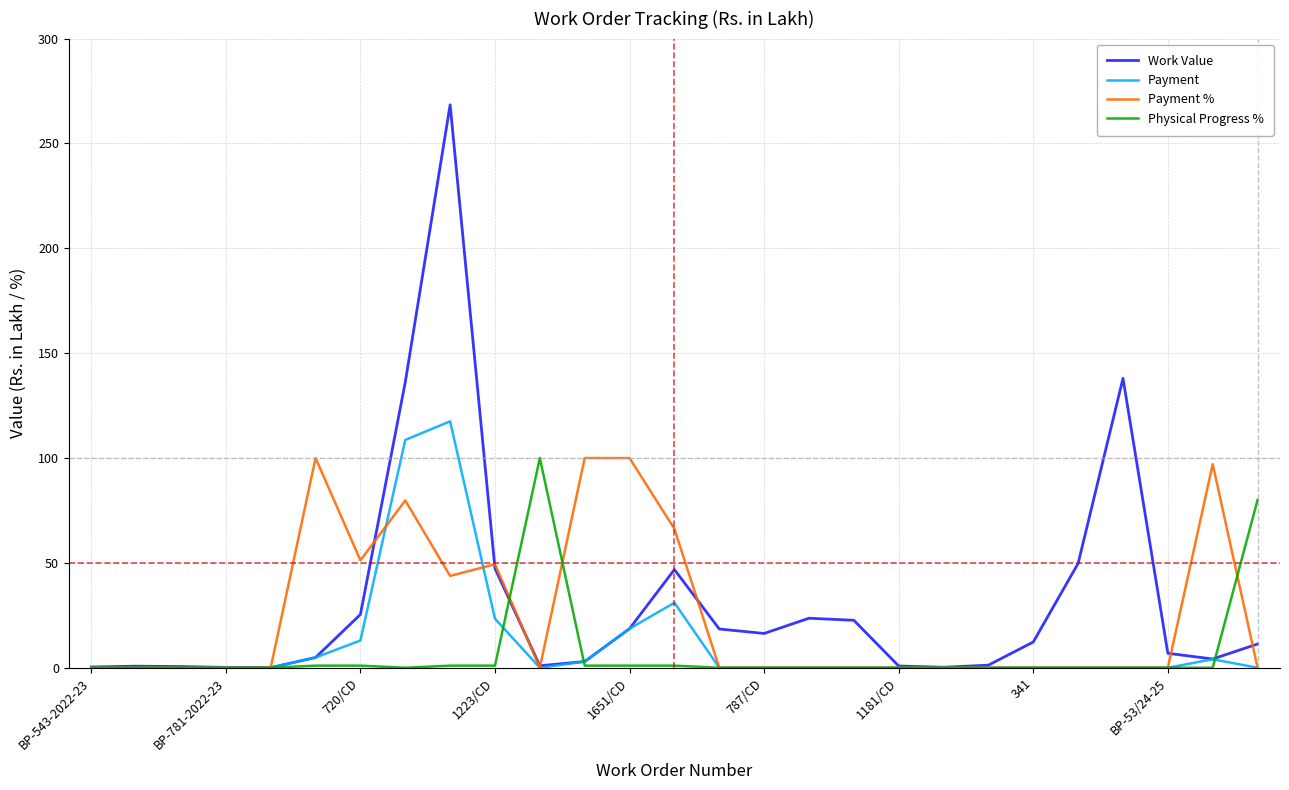

Which series has the widest spread of values?

Work Value